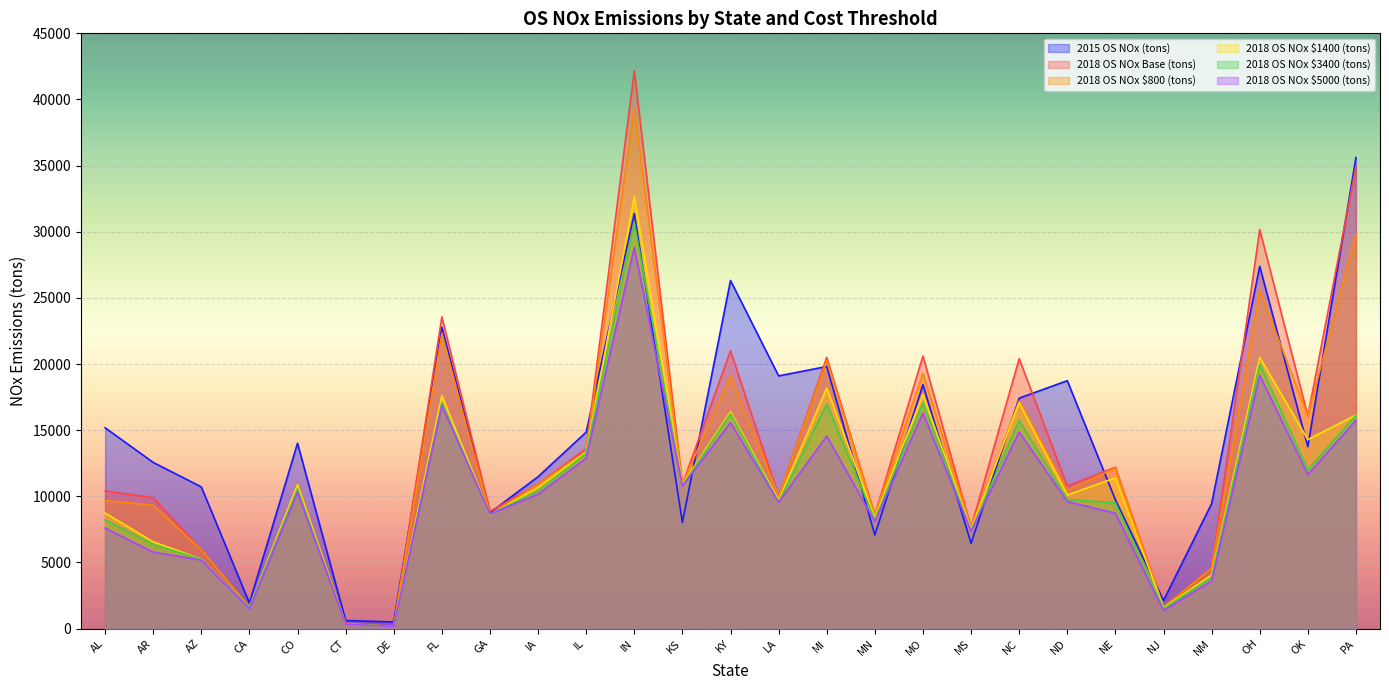

List the labels in order of 2015 OS NOx (tons) value, smallest first.

DE, CT, CA, NJ, MS, MN, KS, GA, NM, NE, AZ, IA, AR, OK, CO, IL, AL, NC, MO, ND, LA, MI, FL, KY, OH, IN, PA